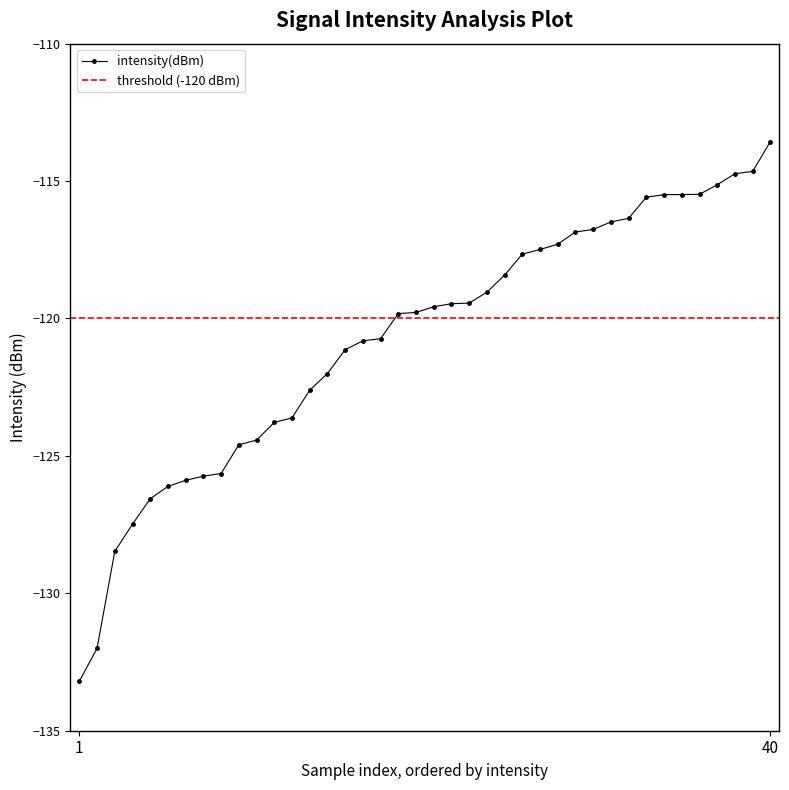

What is the maximum value for intensity(dBm)?

-113.6